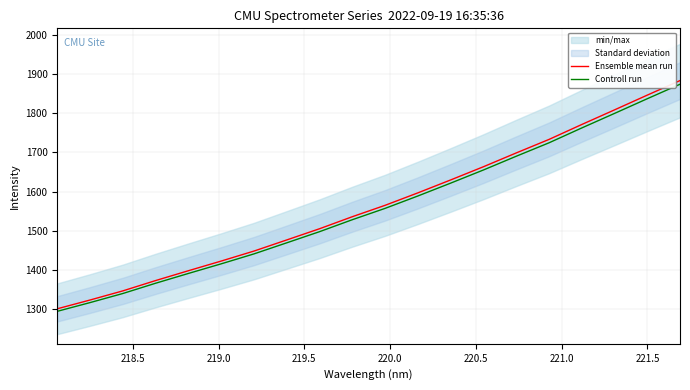

What is the maximum value for Controll run?

1874.7